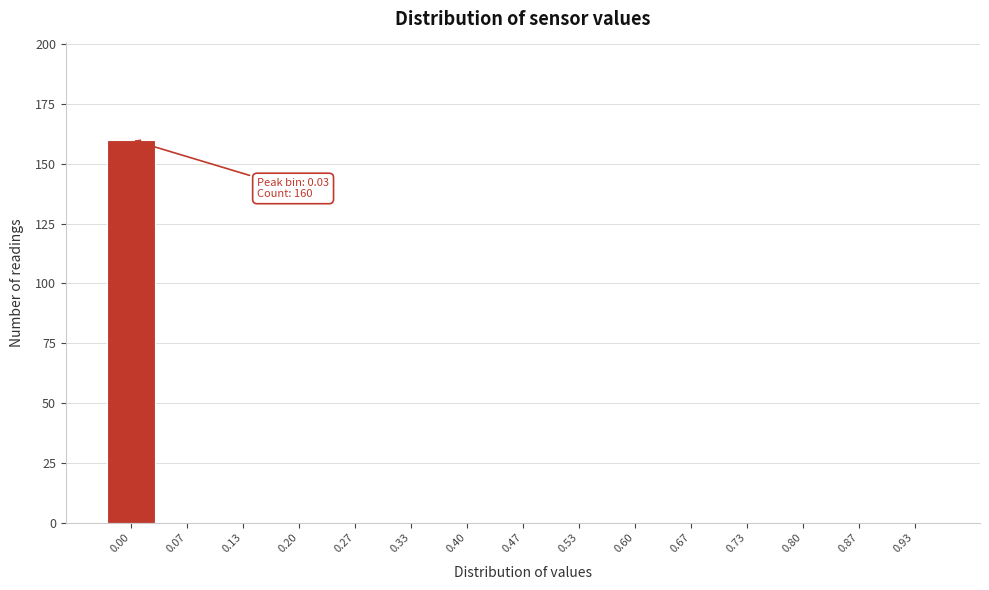

Reading left to right, what are all the values shown in this chart?

0.00=160	0.07=0	0.13=0	0.20=0	0.27=0	0.33=0	0.40=0	0.47=0	0.53=0	0.60=0	0.67=0	0.73=0	0.80=0	0.87=0	0.93=0